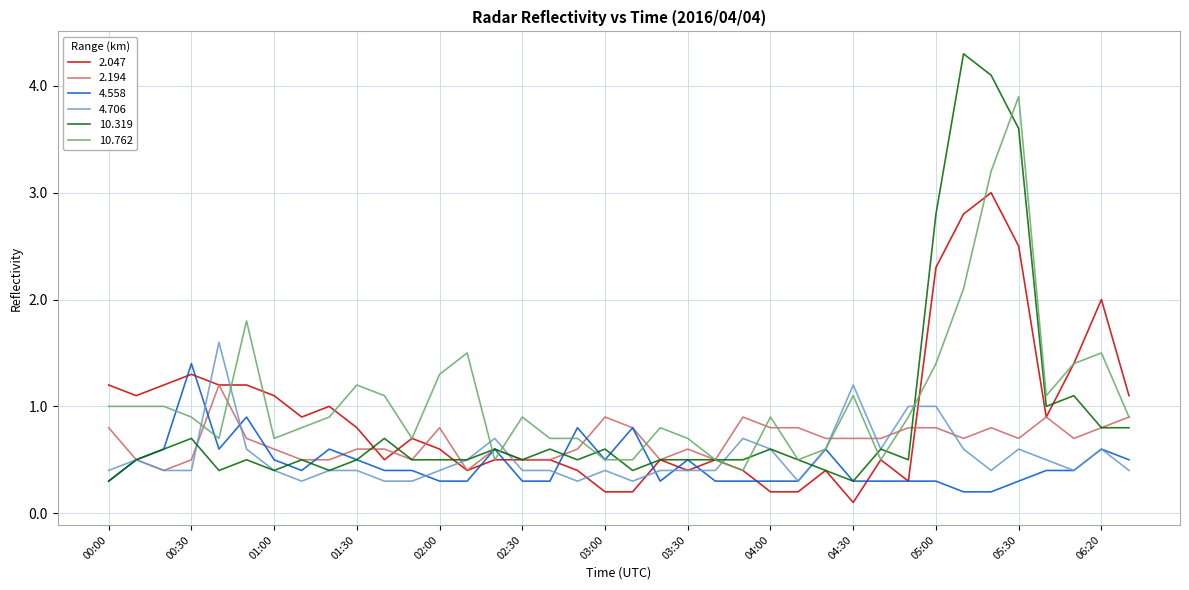

List the series in order of their peak value, lowest first.

2.194, 4.558, 4.706, 2.047, 10.762, 10.319